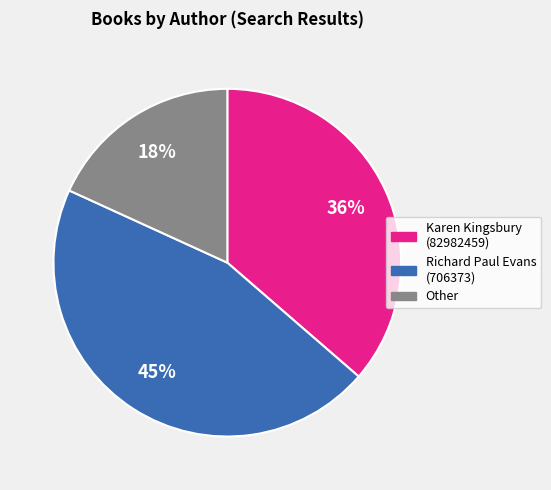

Does any single category account for the majority?

No